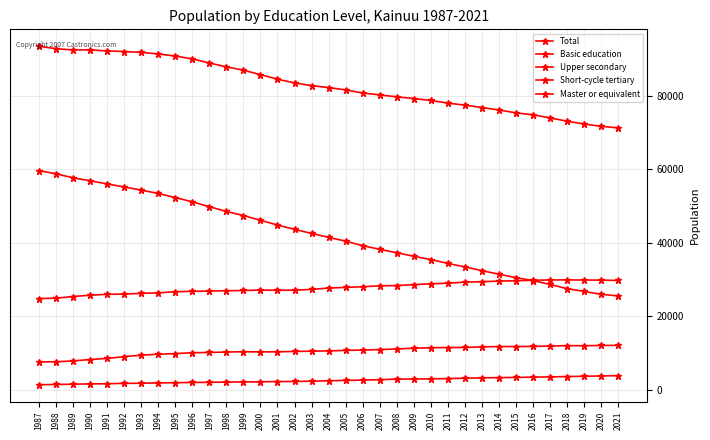

Which series changed the most between 1993 and 2006?

Basic education